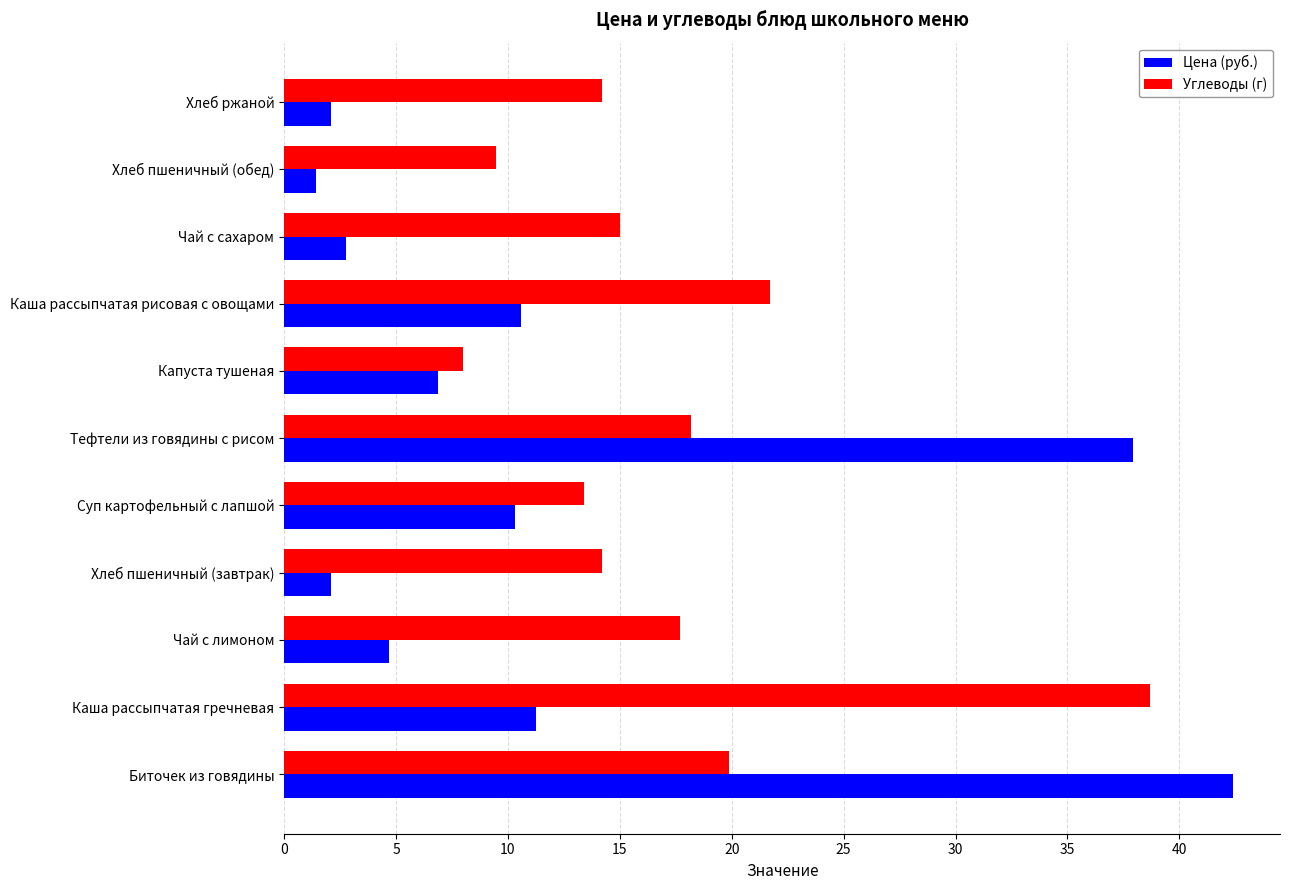

Which series has the widest spread of values?

Цена (руб.)